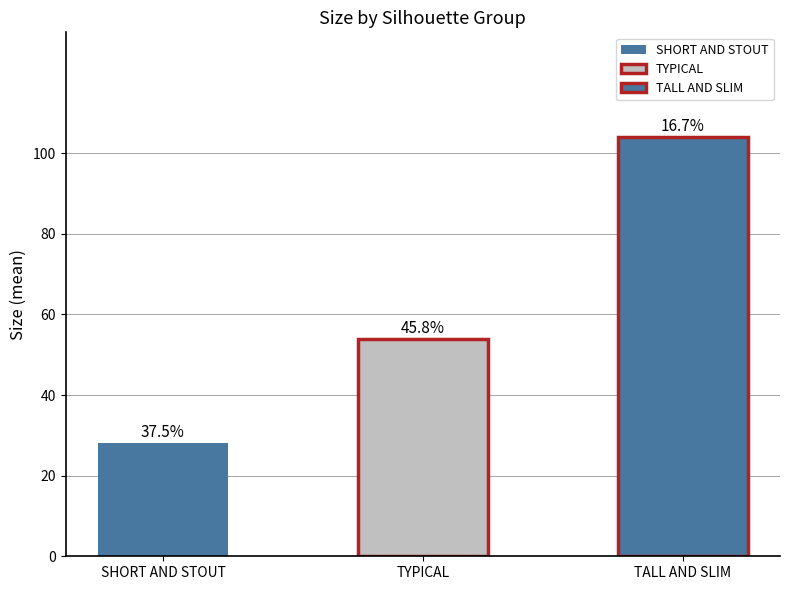

Rank the series by their maximum value, from lowest to highest.

SHORT AND STOUT, TYPICAL, TALL AND SLIM